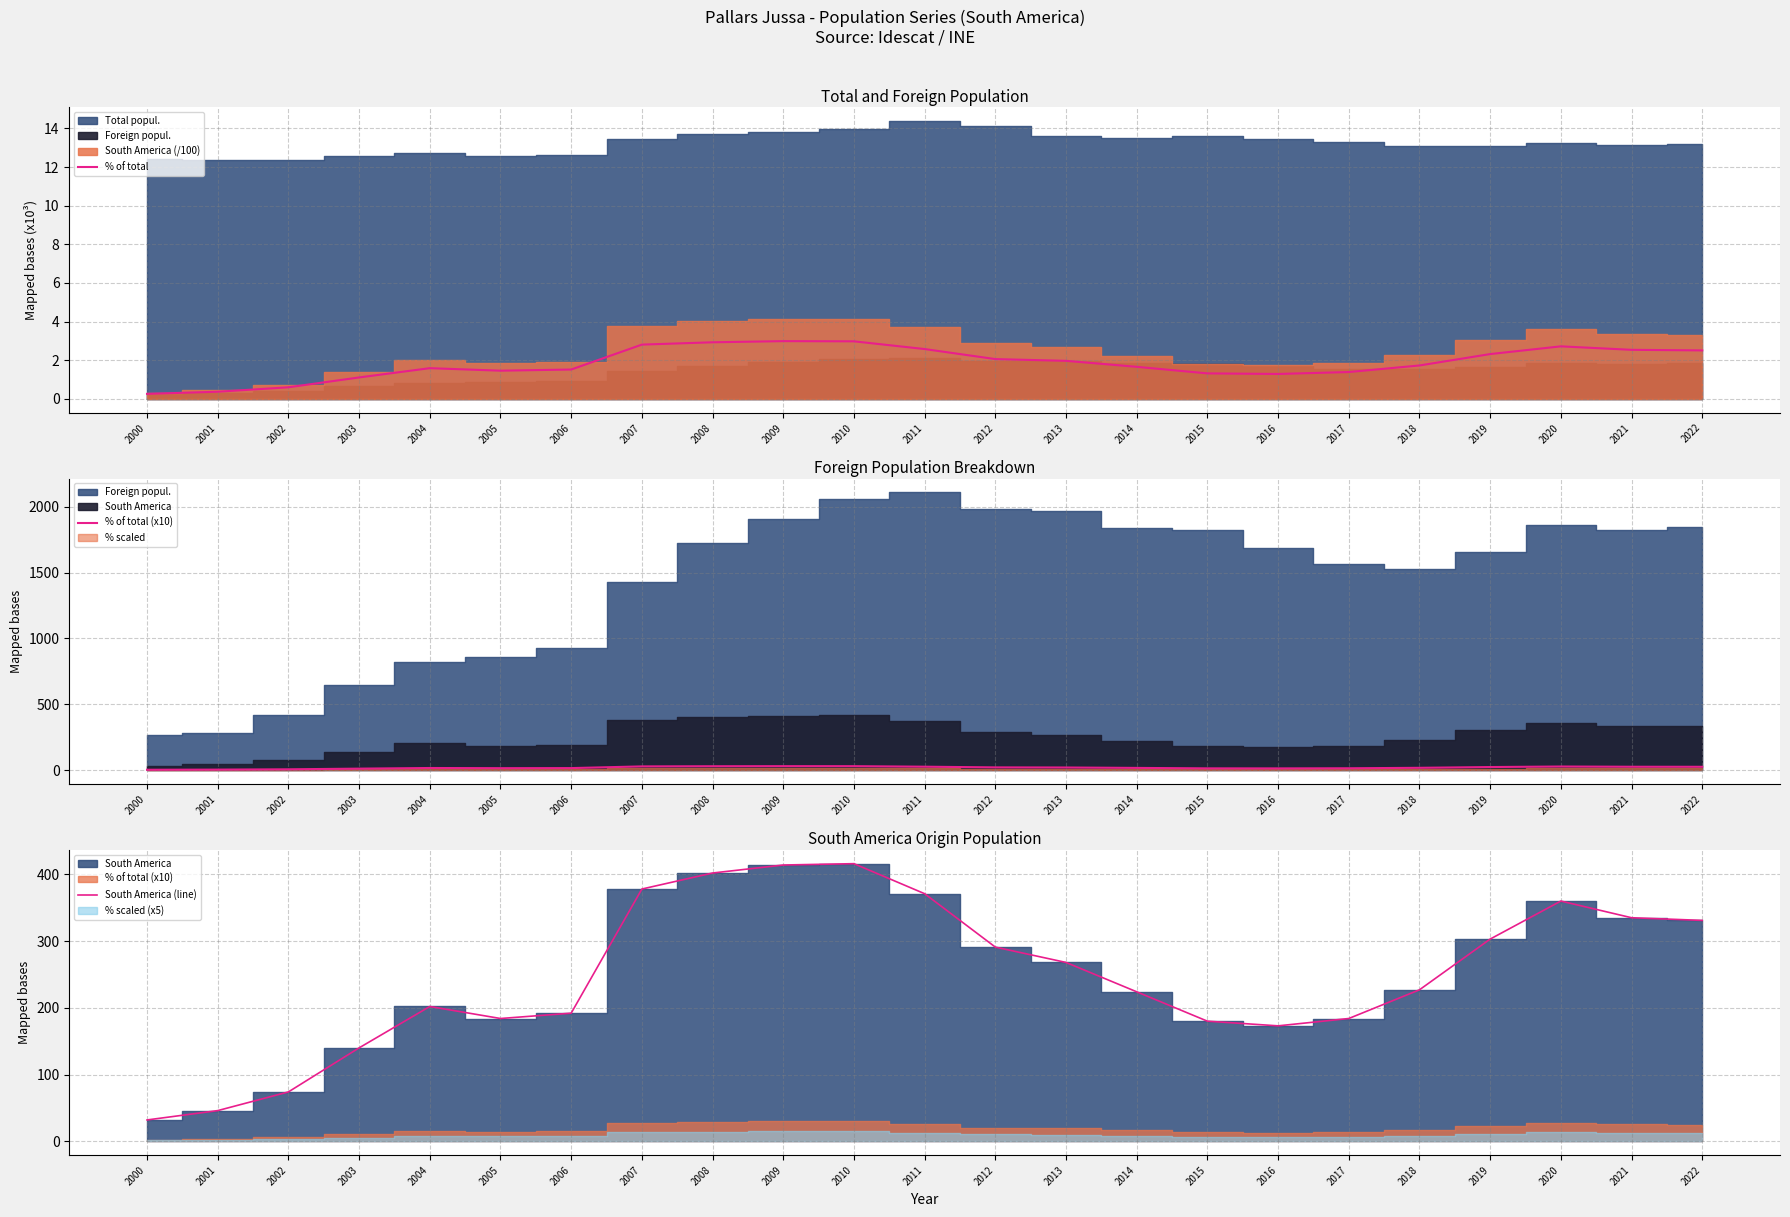

True or false: % of total and South America (line) intersect in this chart.

False